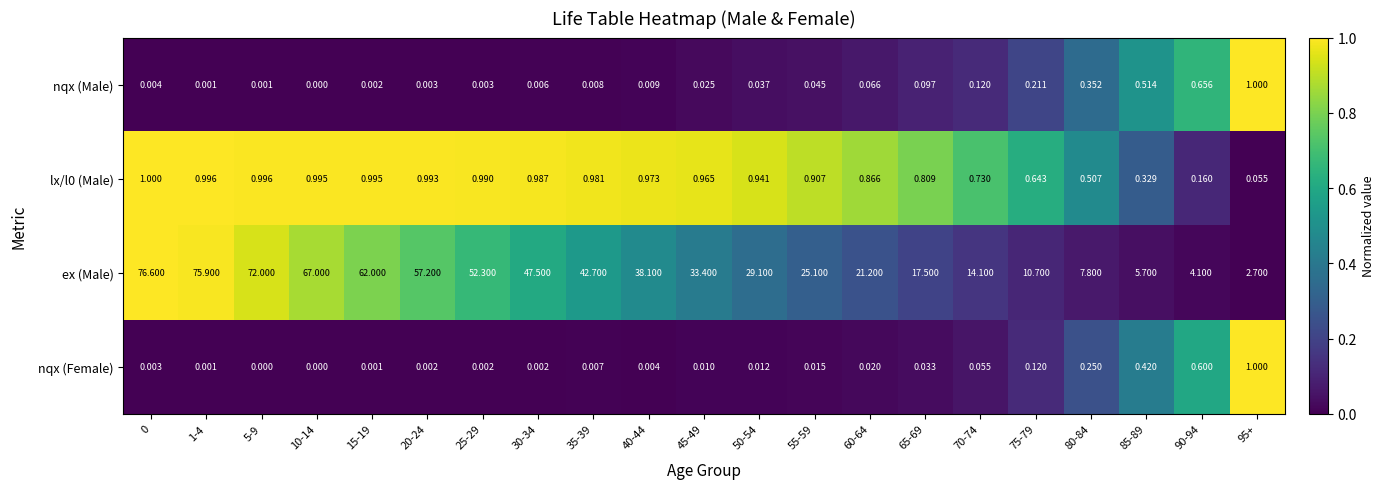

Between 10-14 and 60-64, which series saw the biggest shift?

ex (Male)